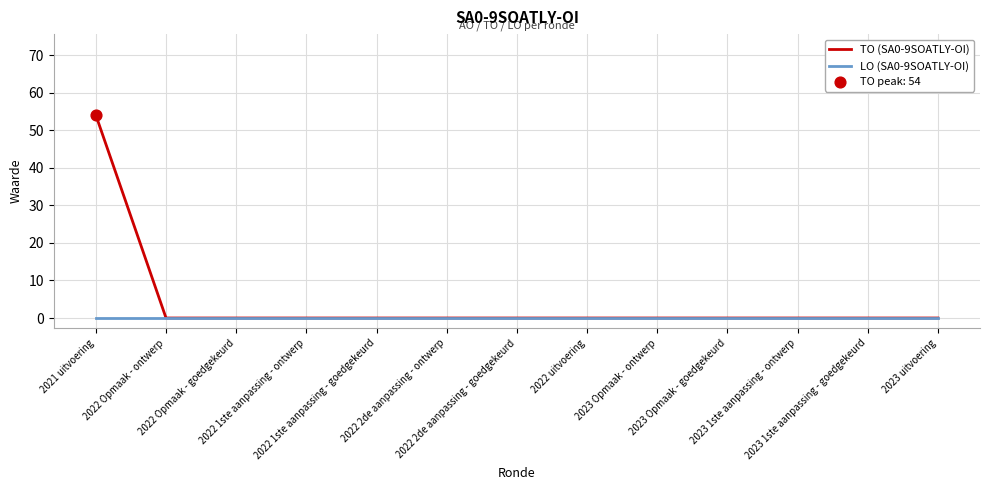

Which series has the largest range (max minus min)?

TO (SA0-9SOATLY-OI)